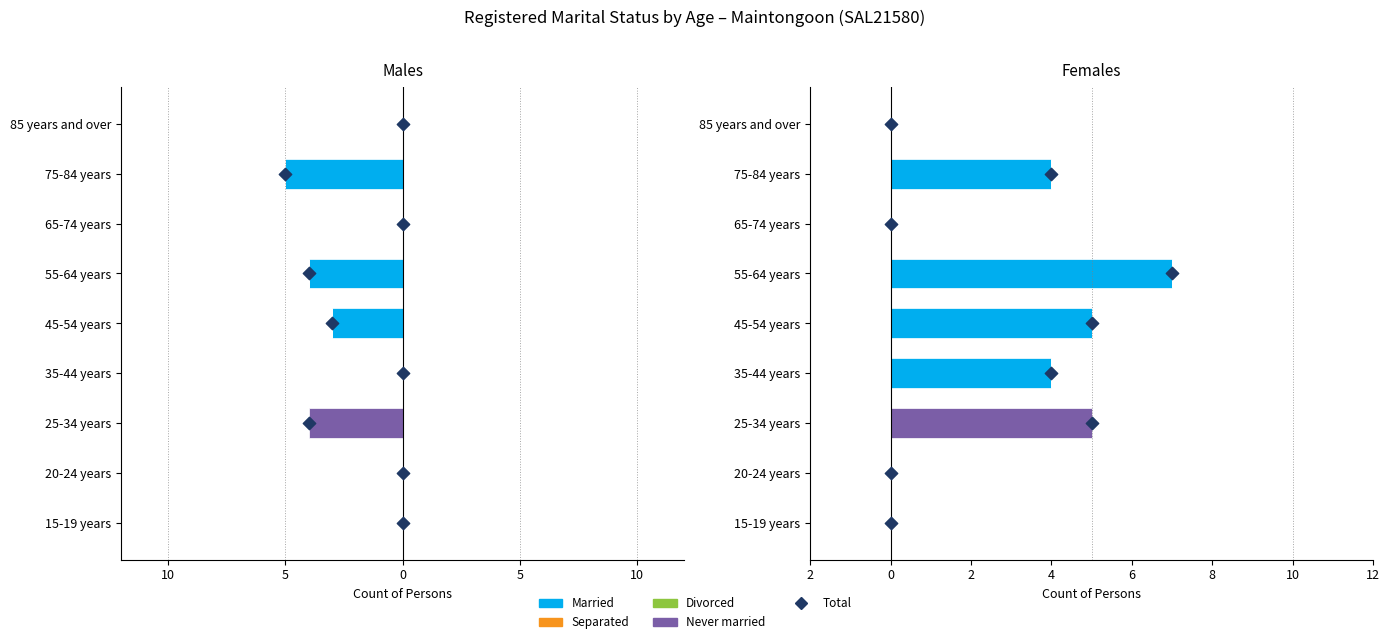

Which series has the largest Y range (max minus min)?

Total